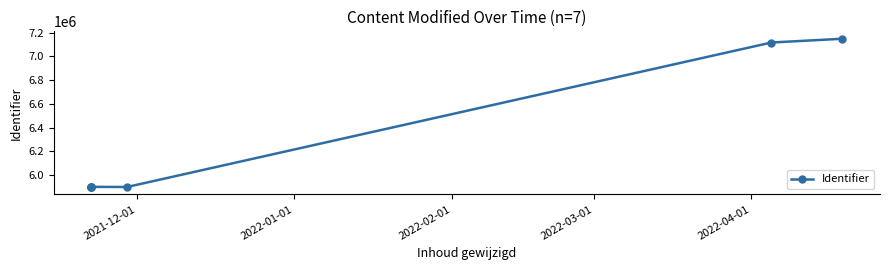

What is the sum of all values?

43760974